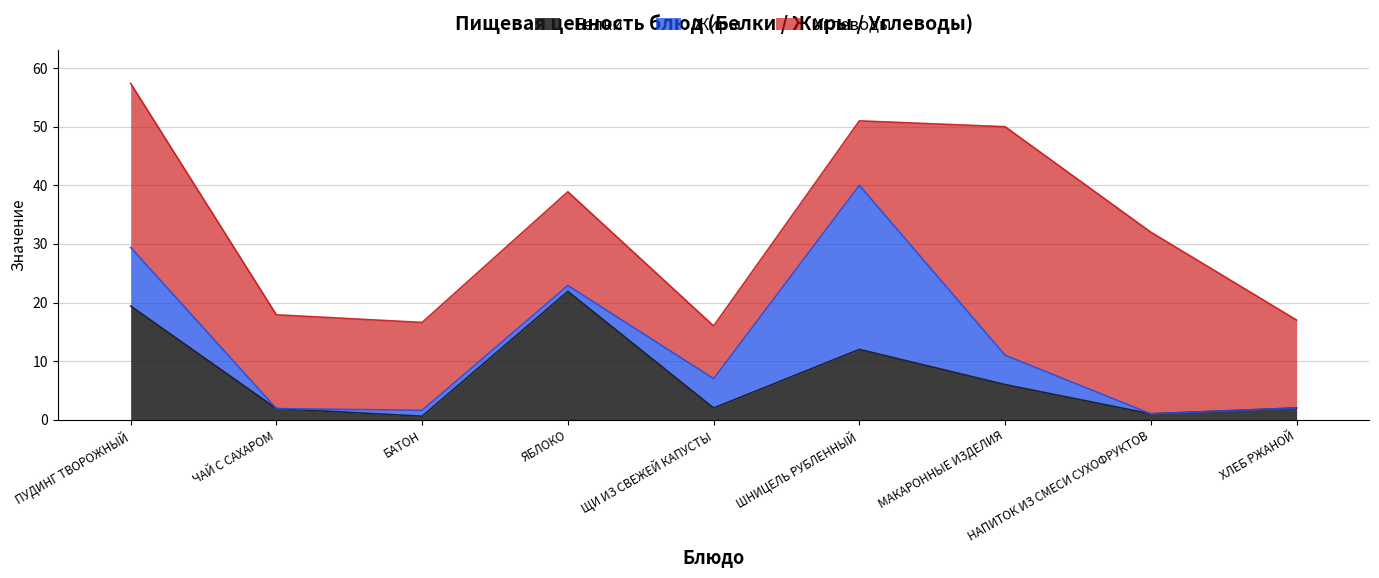

Which has a higher value, ХЛЕБ РЖАНОЙ or ЩИ ИЗ СВЕЖЕЙ КАПУСТЫ?

ХЛЕБ РЖАНОЙ